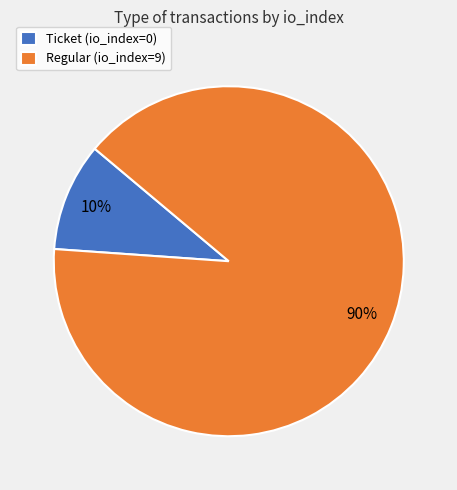

Which slice is the largest?

Regular